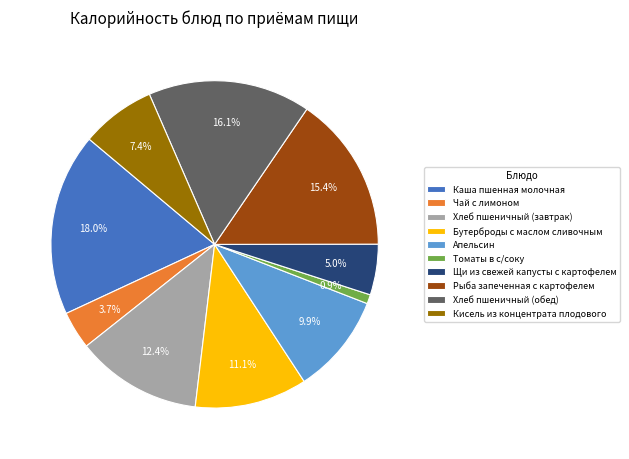

How many segments does this pie chart have?

10